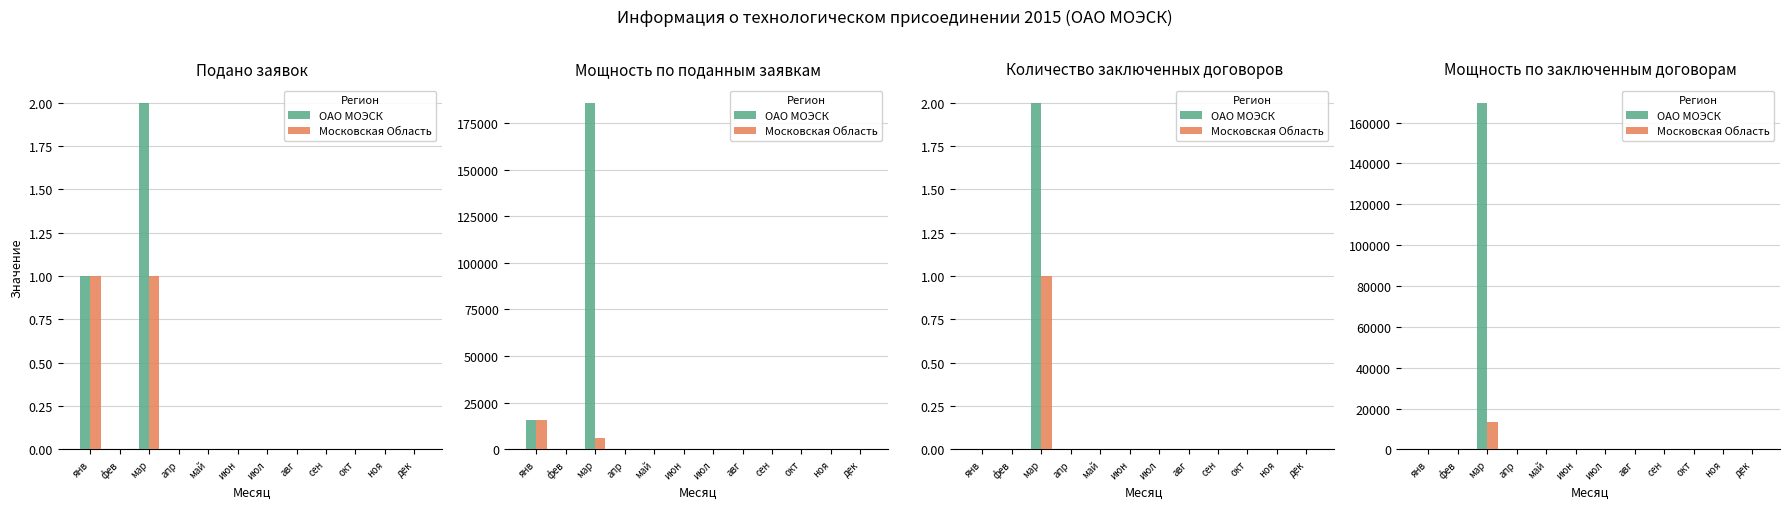

How many distinct data groups are displayed?

2